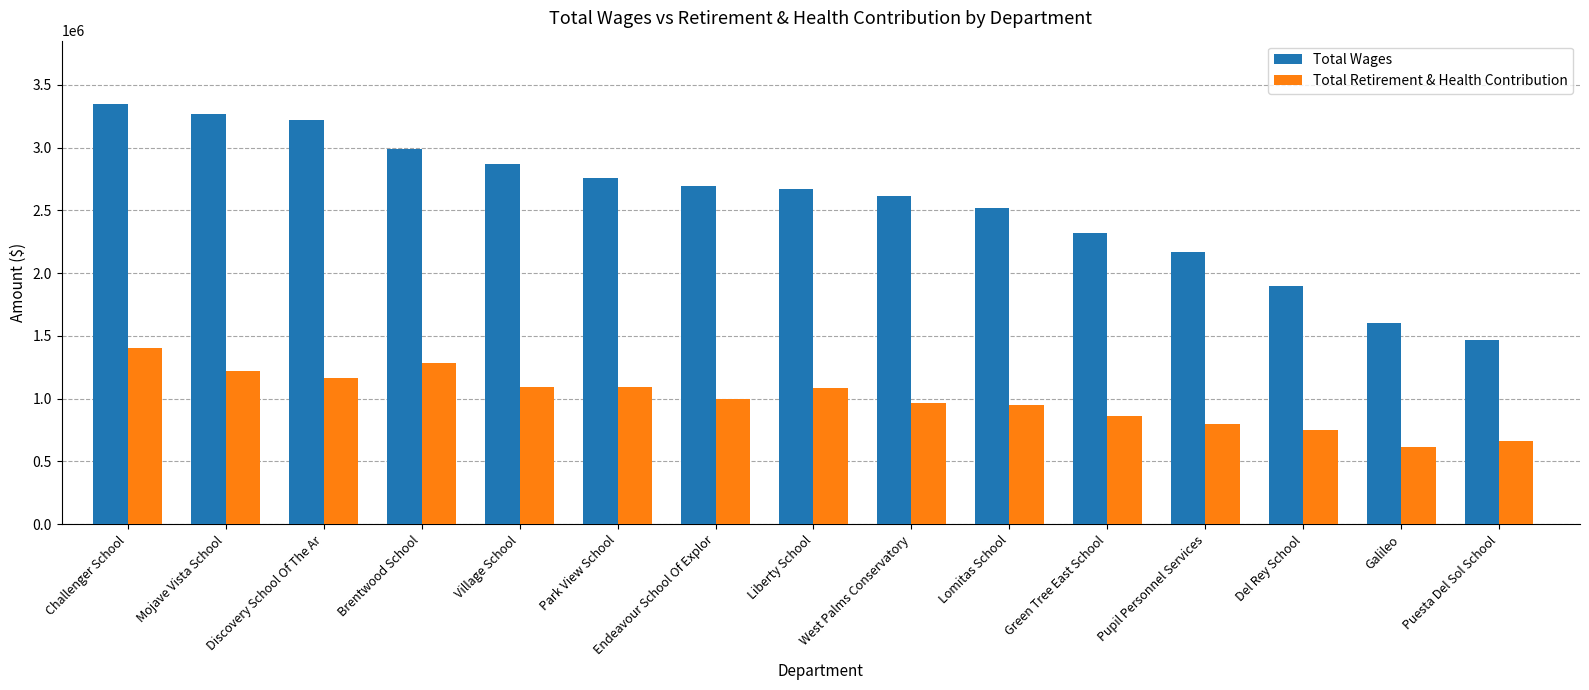

What is the maximum value shown in the chart?

3349764